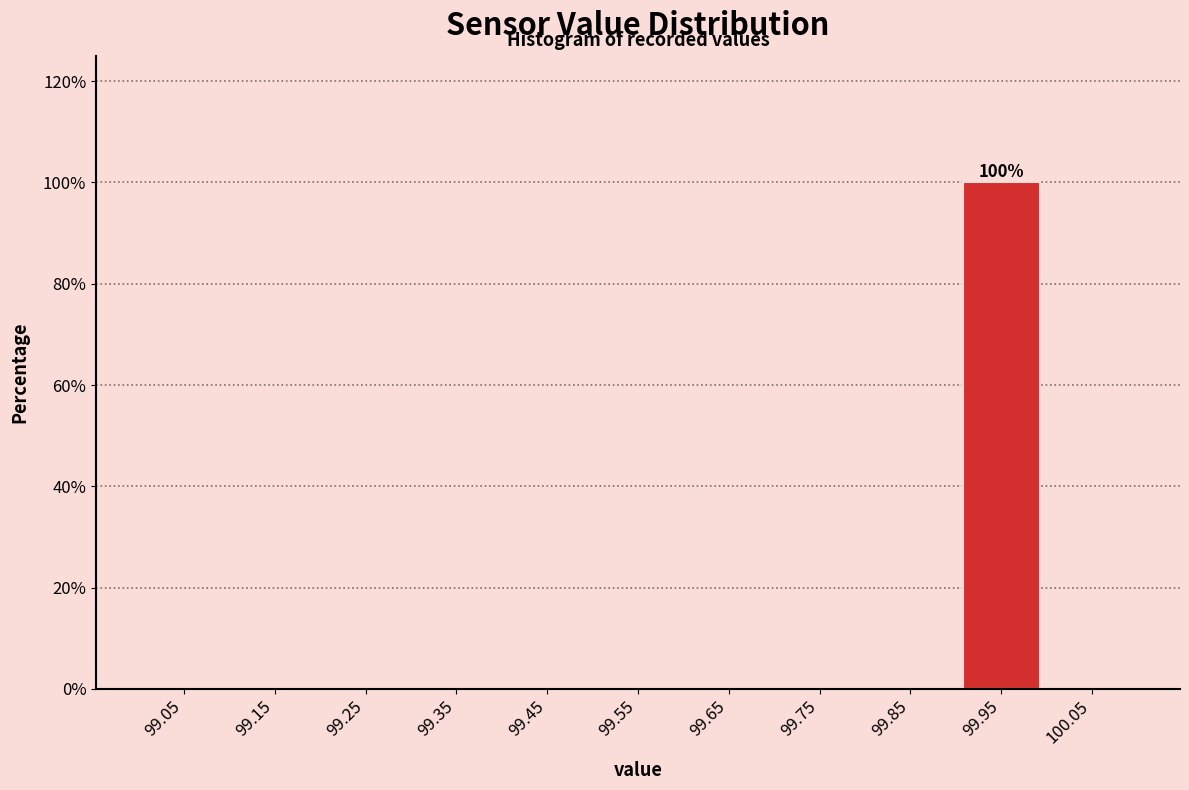

Which range on the x-axis has the tallest bar?

99.9 to 100.0